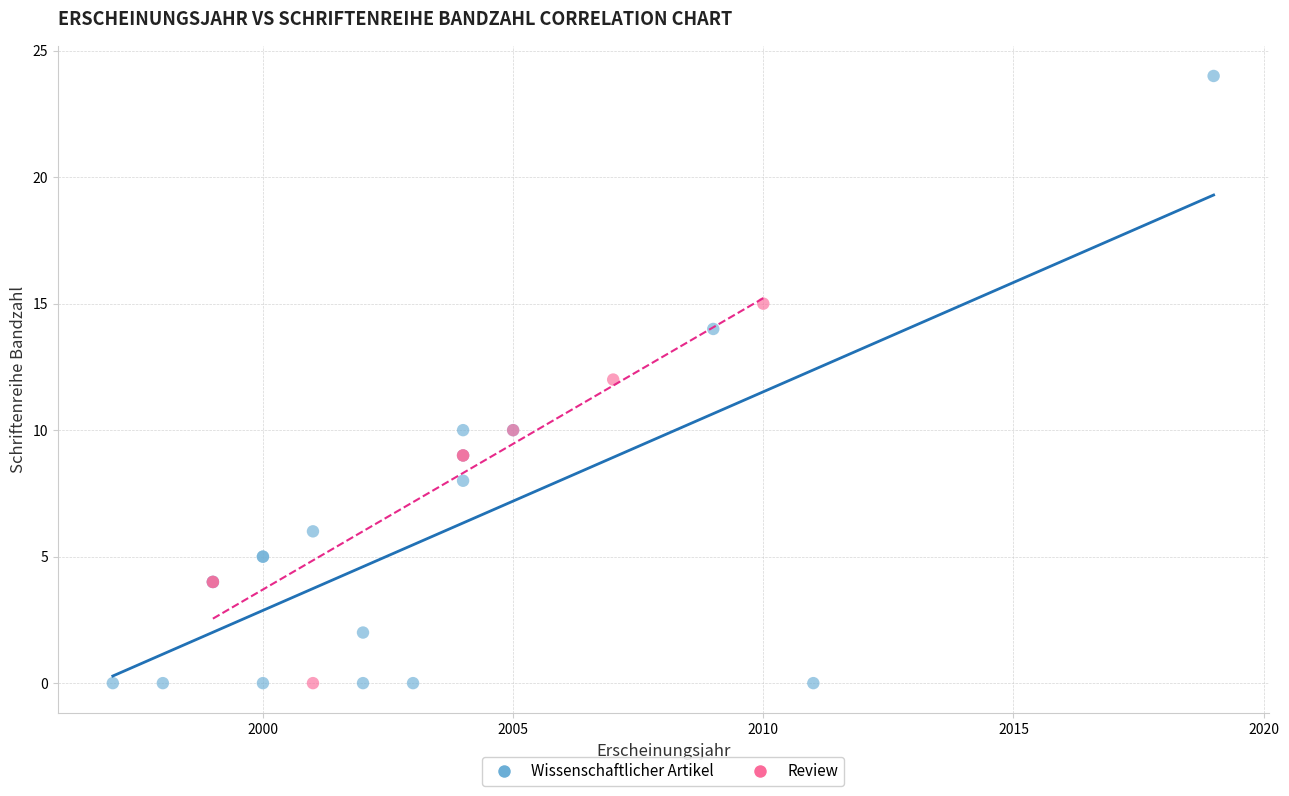

Which series has the widest spread of Y values?

Wissenschaftlicher Artikel